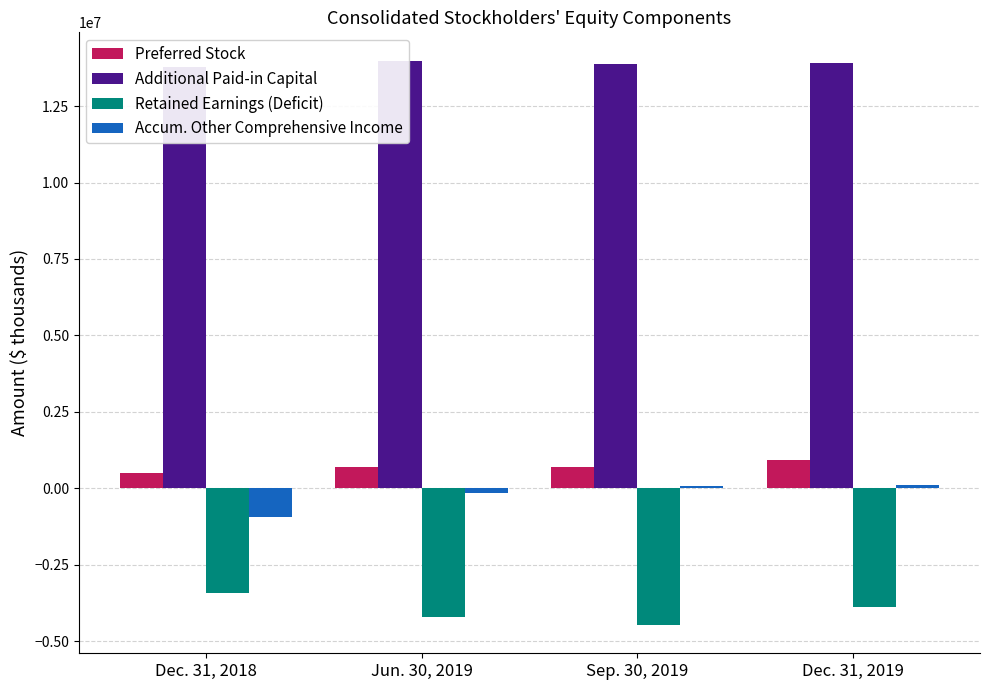

Which category has the lowest value across all series?

Sep. 30, 2019